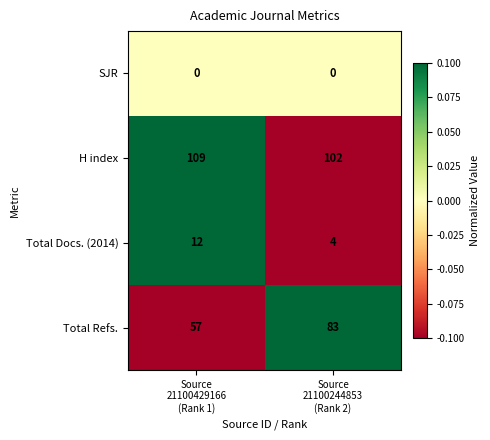

Which series has the widest spread of values?

Total Refs.